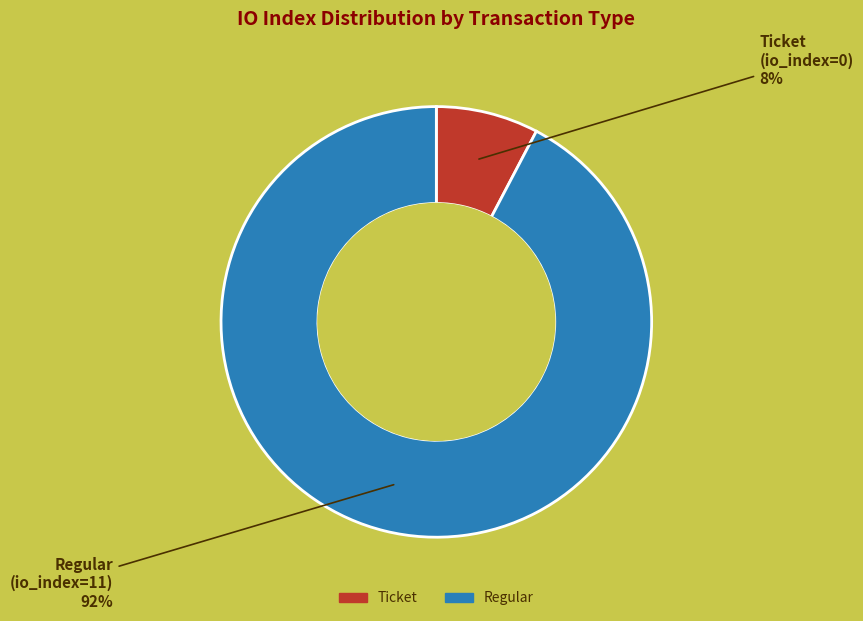

Do Ticket and Regular together represent more than half of the pie?

Yes